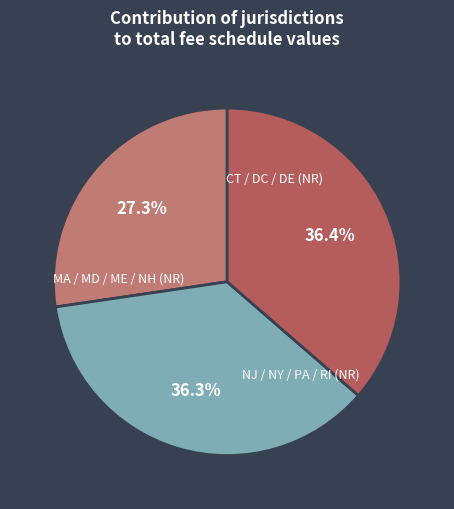

Is there a majority slice in this chart?

No